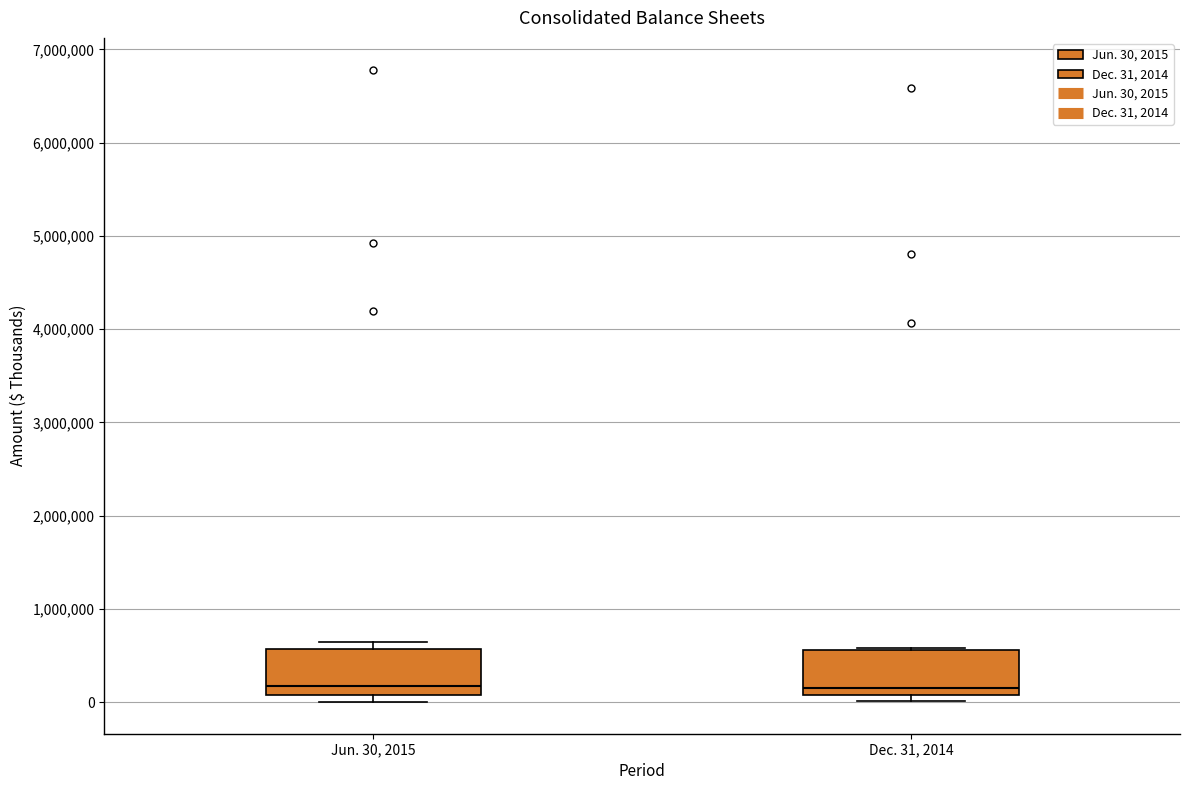

Reading left to right, transcribe this box plot: for each box, give where its median line is, the range the box spans, and where its two whiskers end, as read against the y-axis. The values are not printed on the chart, so give them approximately, as read against the axis.

Jun. 30, 2015: median 200000, box 100000 to 600000, whiskers 0 to 600000 (just above the box's upper edge)
Dec. 31, 2014: median 100000 (just above the box's lower edge), box 100000 to 600000, whiskers 0 to 600000